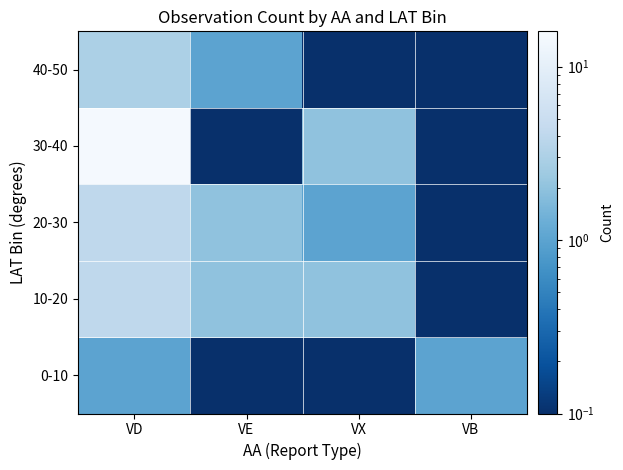

What is the difference between the highest and lowest values at VX?

2.0